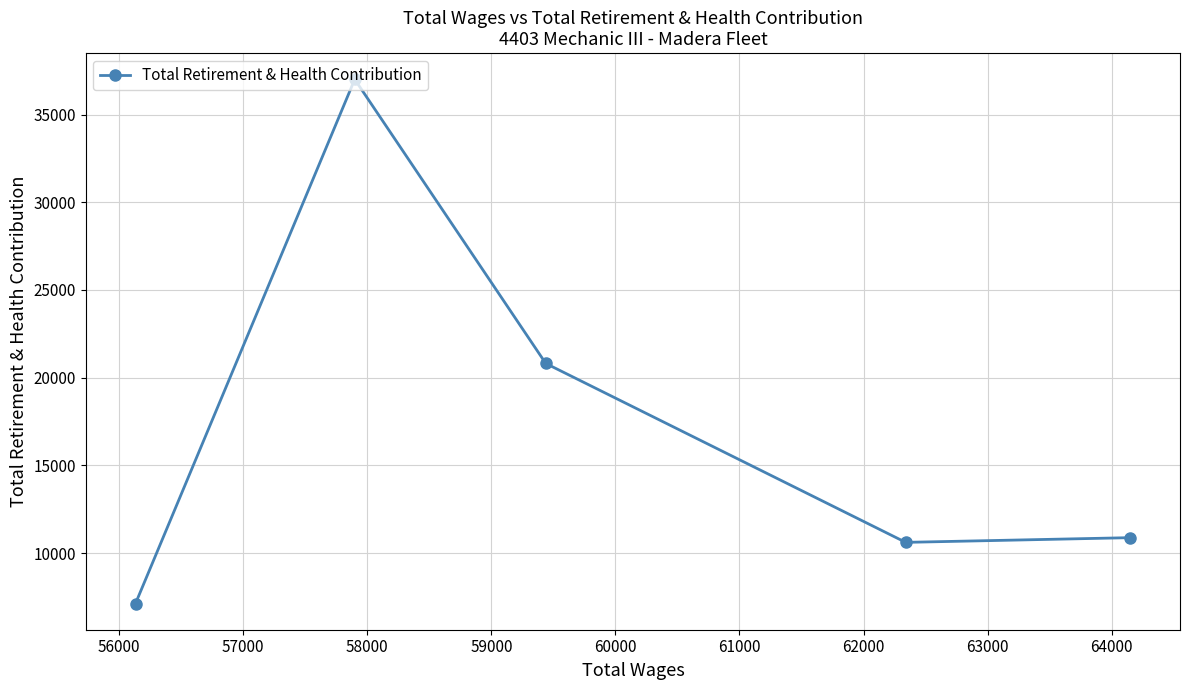

What is the maximum value shown in the chart?

37004